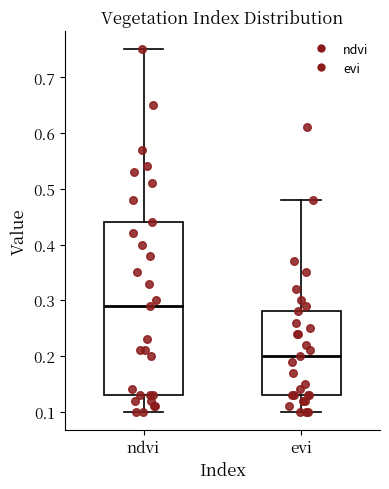

Reading left to right, transcribe this box plot: for each box, give where its median line is, the range the box spans, and where its two whiskers end, as read against the y-axis. The values are not printed on the chart, so give them approximately, as read against the axis.

ndvi: median 0.29, box 0.13 to 0.44, whiskers 0.10 to 0.75
evi: median 0.20, box 0.13 to 0.28, whiskers 0.10 to 0.48